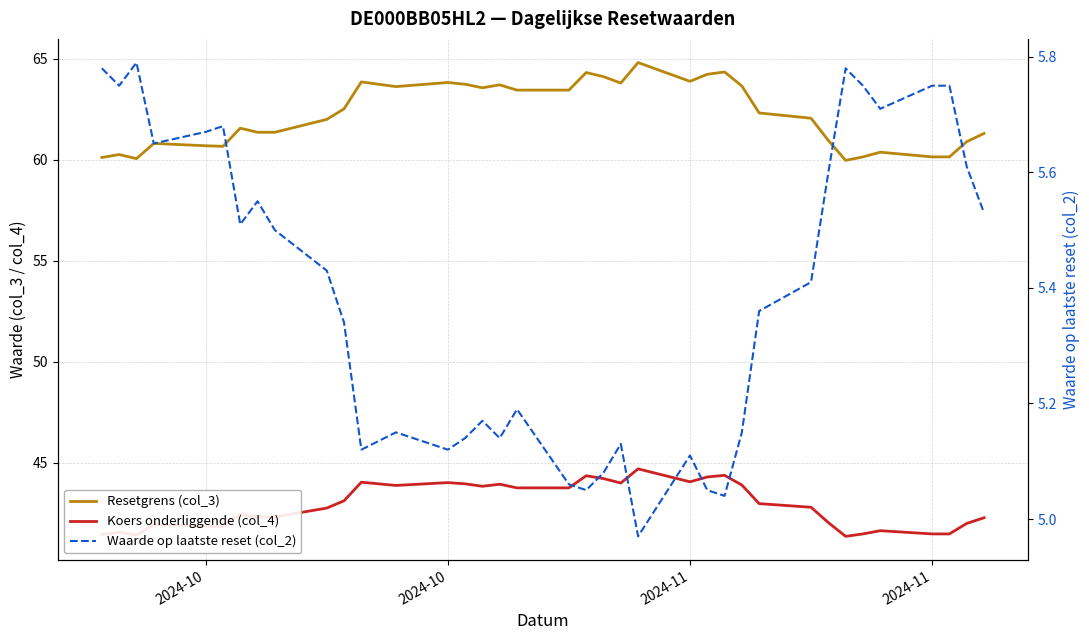

Count the number of data series in this chart.

3